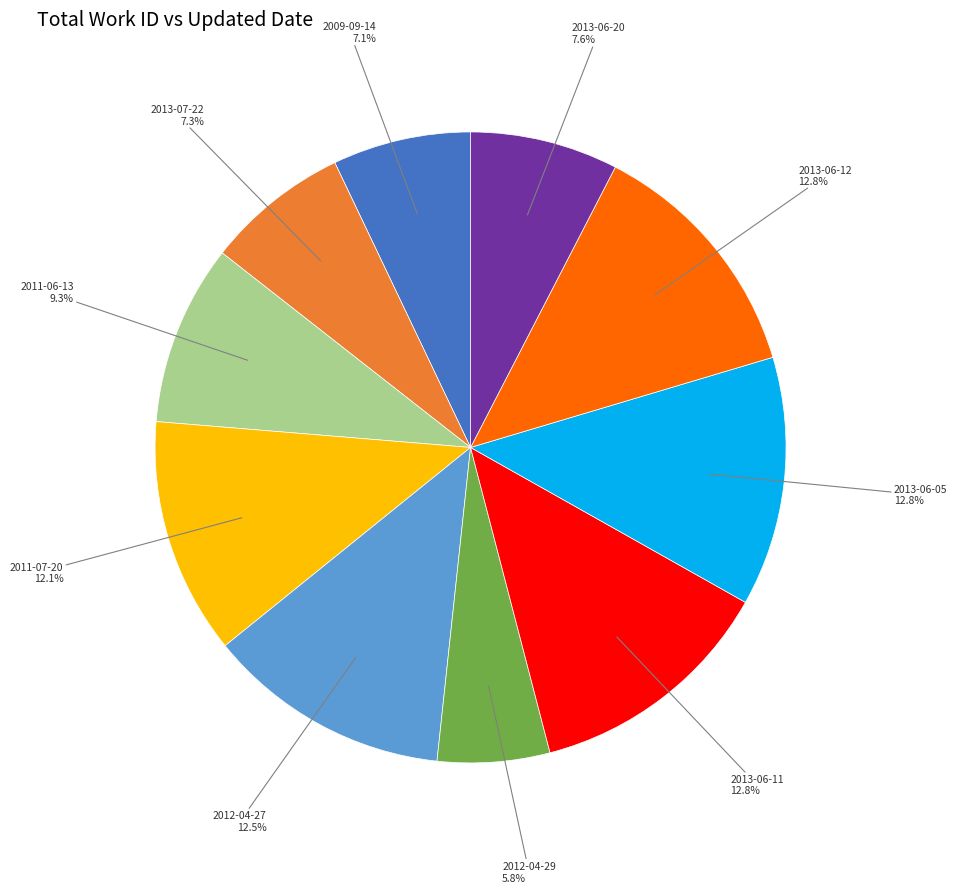

Count the number of slices in the pie.

10